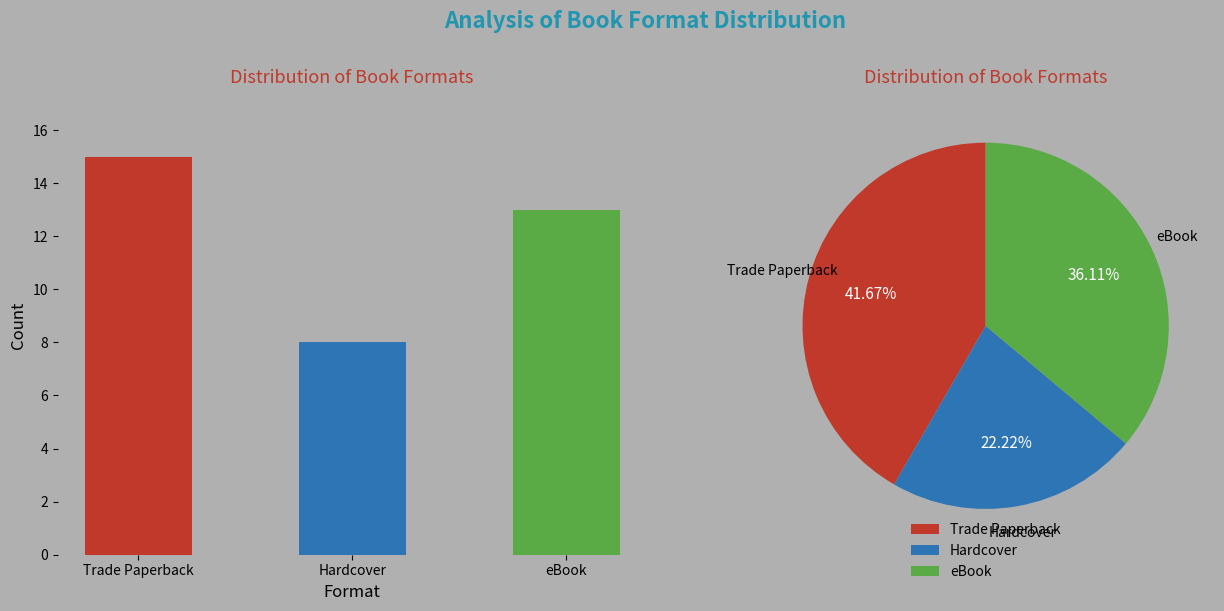

What is the sum of the values at Trade Paperback and Hardcover?

23